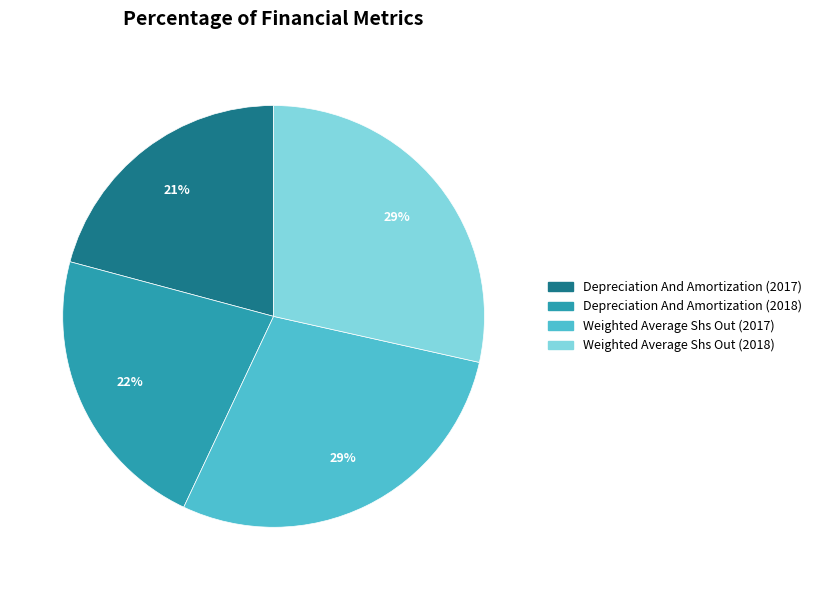

True or false: Depreciation And Amortization (2017) accounts for 21% of the total.

True